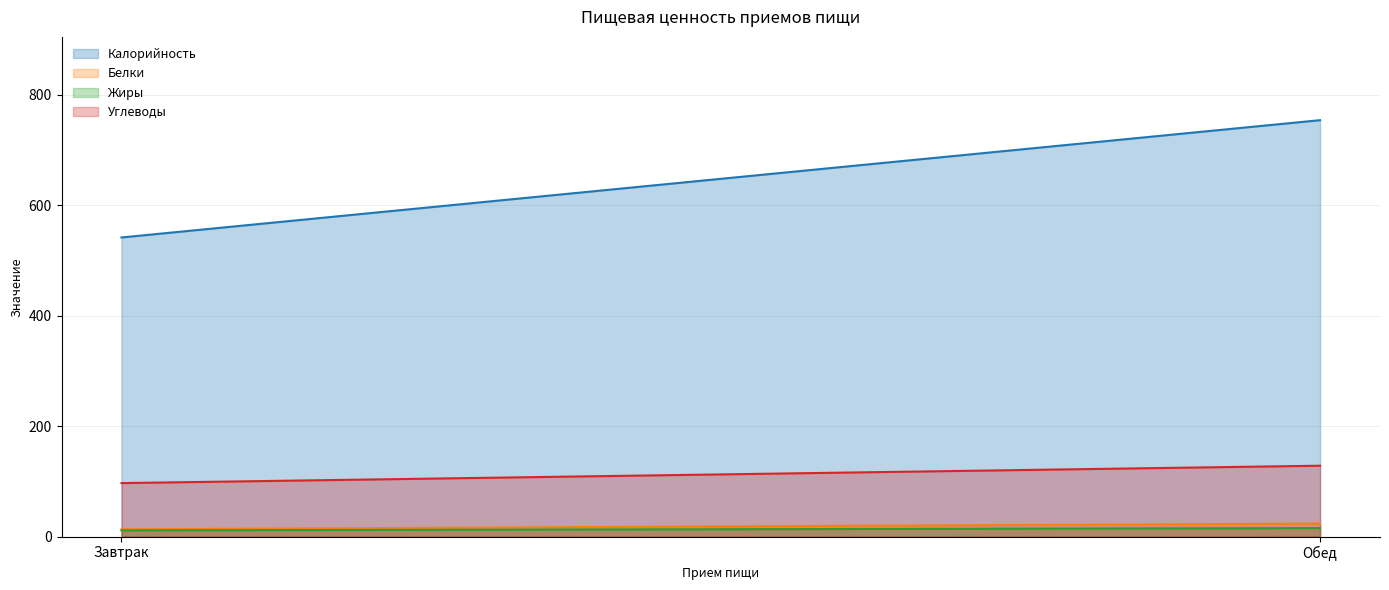

What are all the series names shown in the legend?

Калорийность, Белки, Жиры, Углеводы